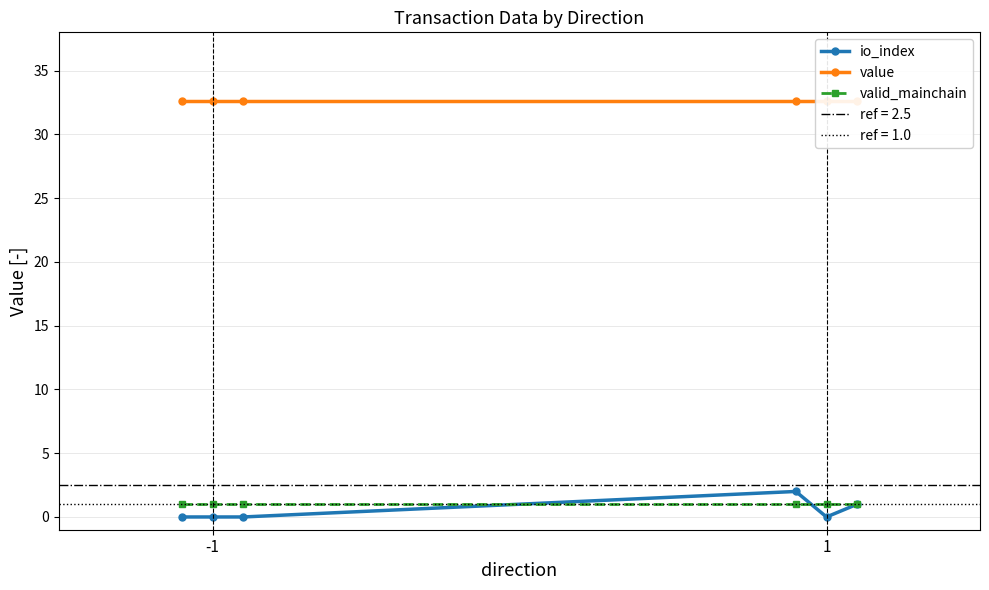

What is the value of the value point at the 1st from the left?

32.6